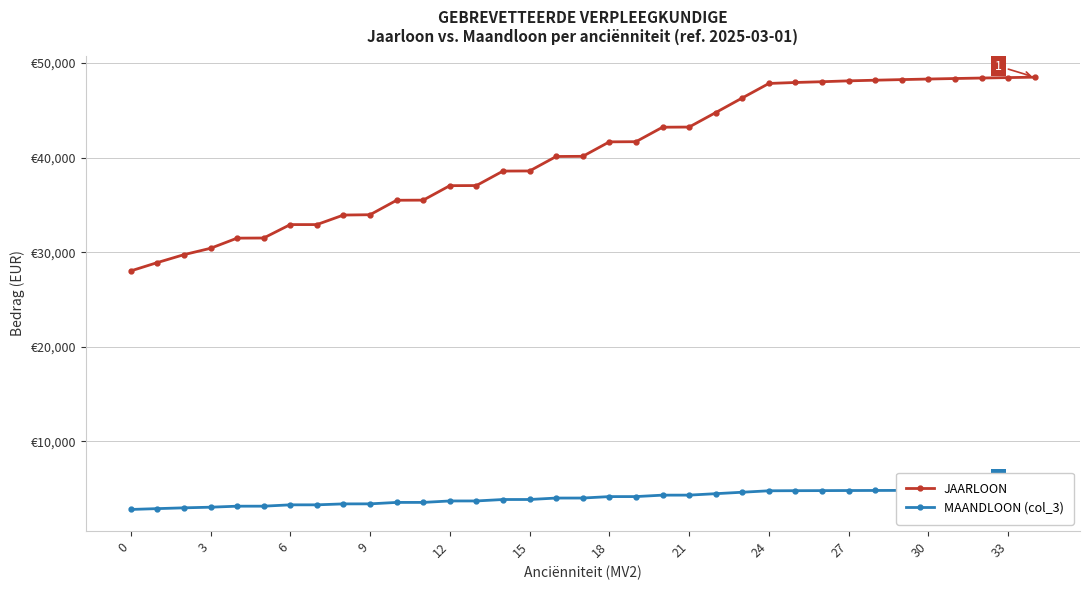

What is the difference between the second highest and second lowest values in the MAANDLOON (col_3) series?

1948.5